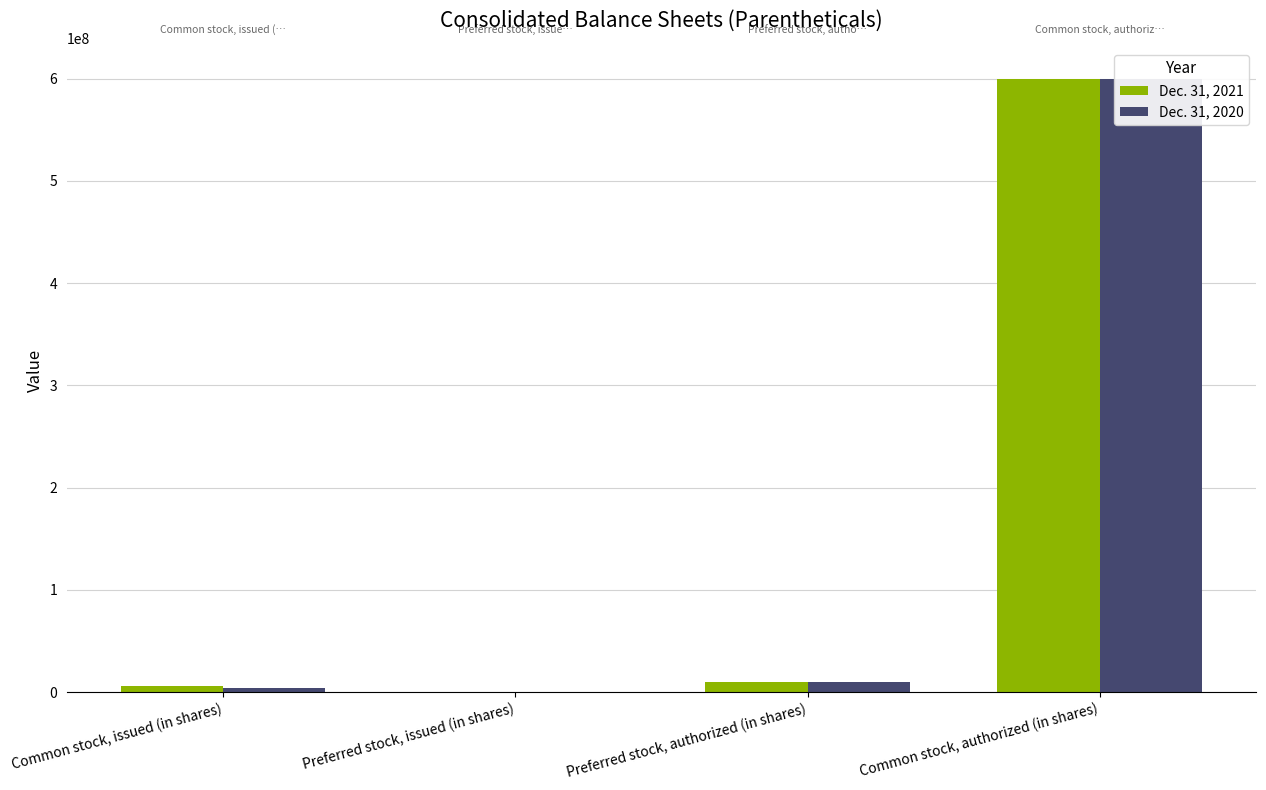

Where does the Dec. 31, 2021 series first go above 10000000?

Common stock, authorized (in shares)